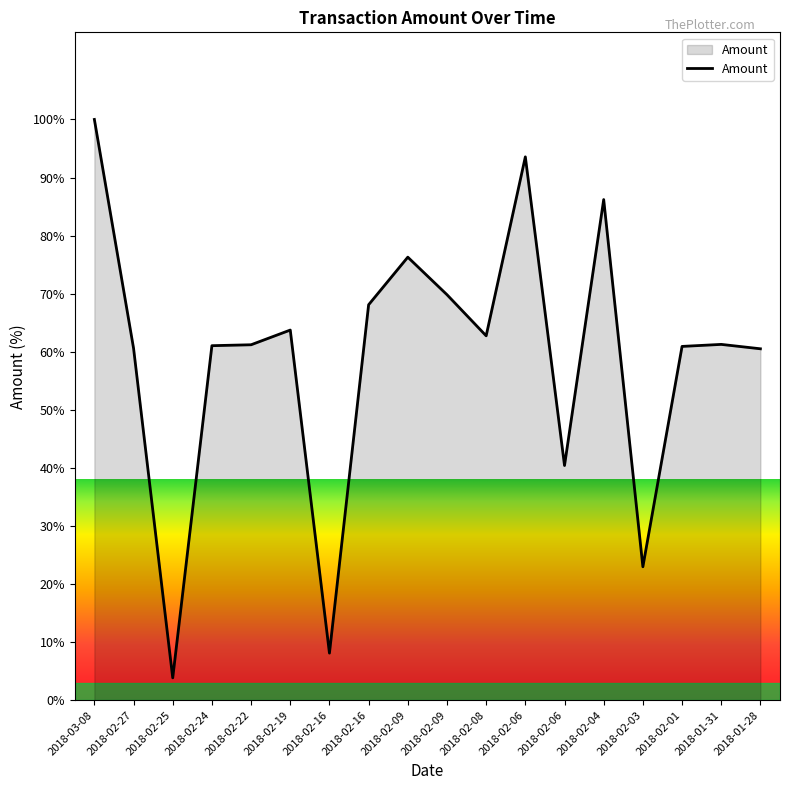

Rank the categories by value from highest to lowest.

2018-03-08, 2018-02-06, 2018-02-04, 2018-02-09, 2018-02-09, 2018-02-16, 2018-02-19, 2018-02-08, 2018-01-31, 2018-02-22, 2018-02-24, 2018-02-01, 2018-02-27, 2018-01-28, 2018-02-06, 2018-02-03, 2018-02-16, 2018-02-25